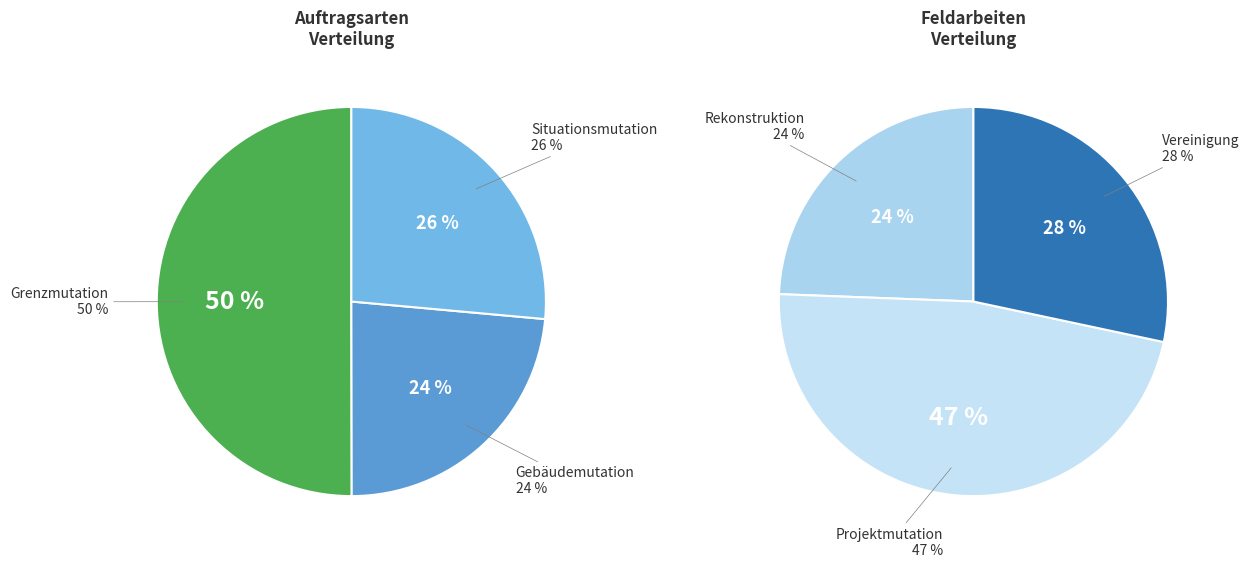

Which category has the smallest portion of the pie?

Rekonstruktion